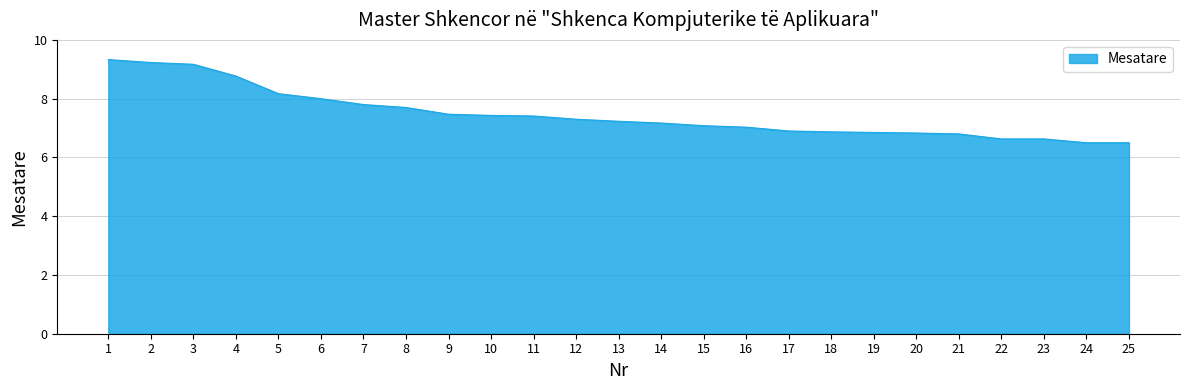

What is the change in value from 10 to 20?

-0.6